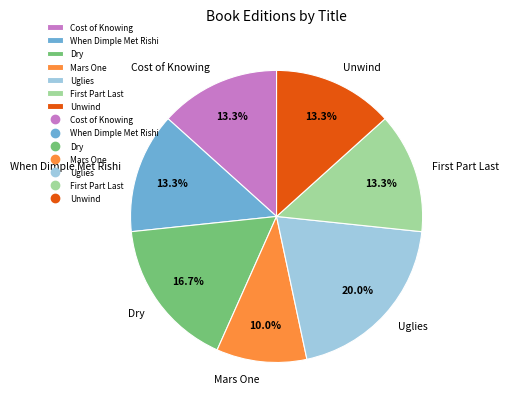

What is the total percentage of Cost of Knowing and Mars One?

23.3%